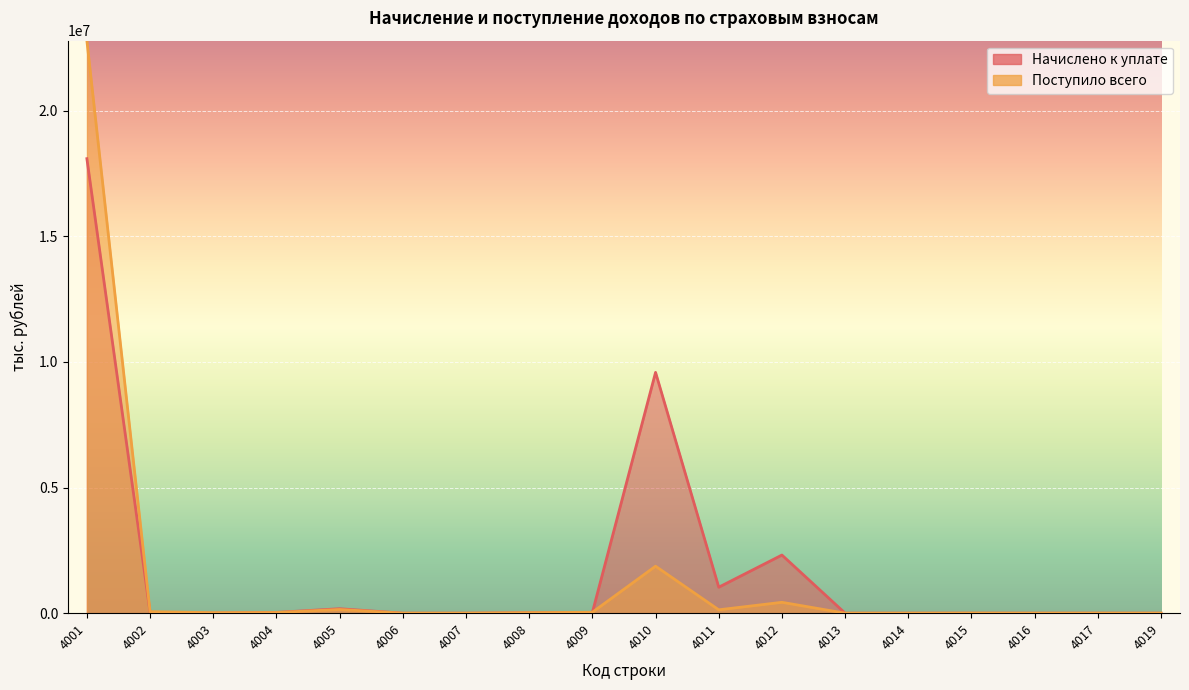

Where does the Поступило всего series first go above 19152?

4001